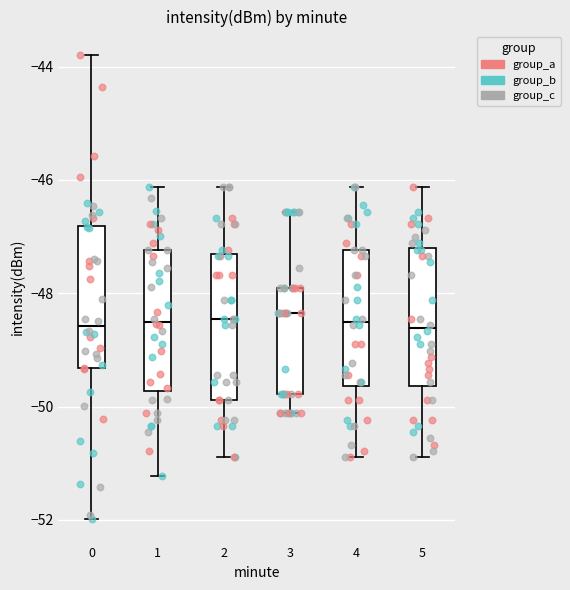

Where does the lower whisker of the box at x = 4 end on the y-axis? The values are not printed on the chart, so give them approximately, as read against the axis.

-50.8